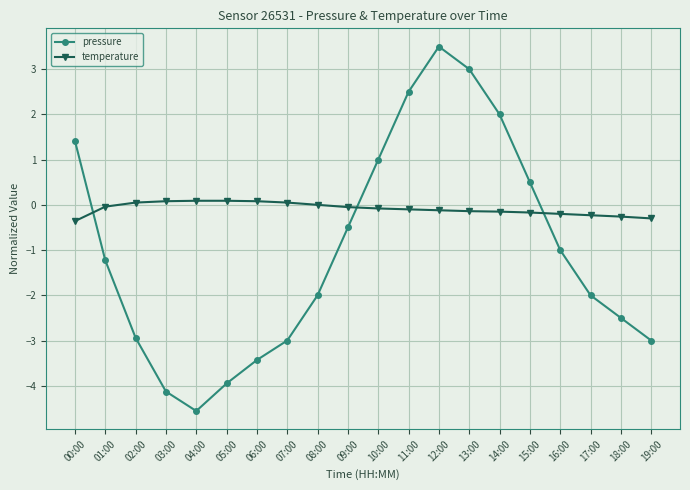

True or false: pressure has a value of 0.5 at 15:00.

True